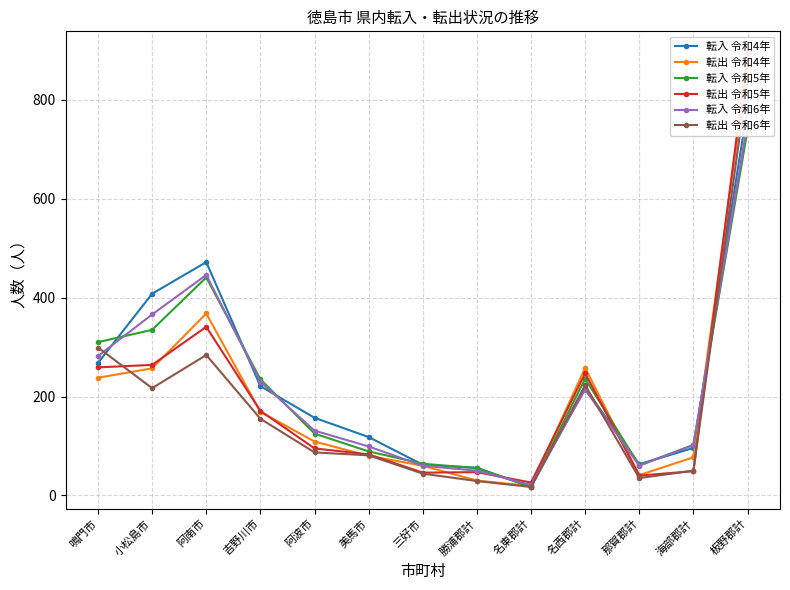

After their last crossing, which series has the higher values: 転出 令和6年 or 転入 令和5年?

転出 令和6年